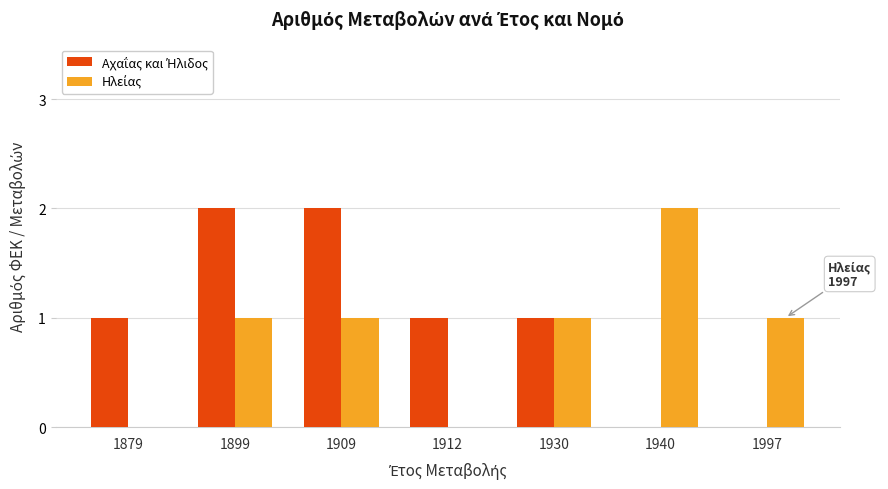

What is the total value across all series at 1909?

3